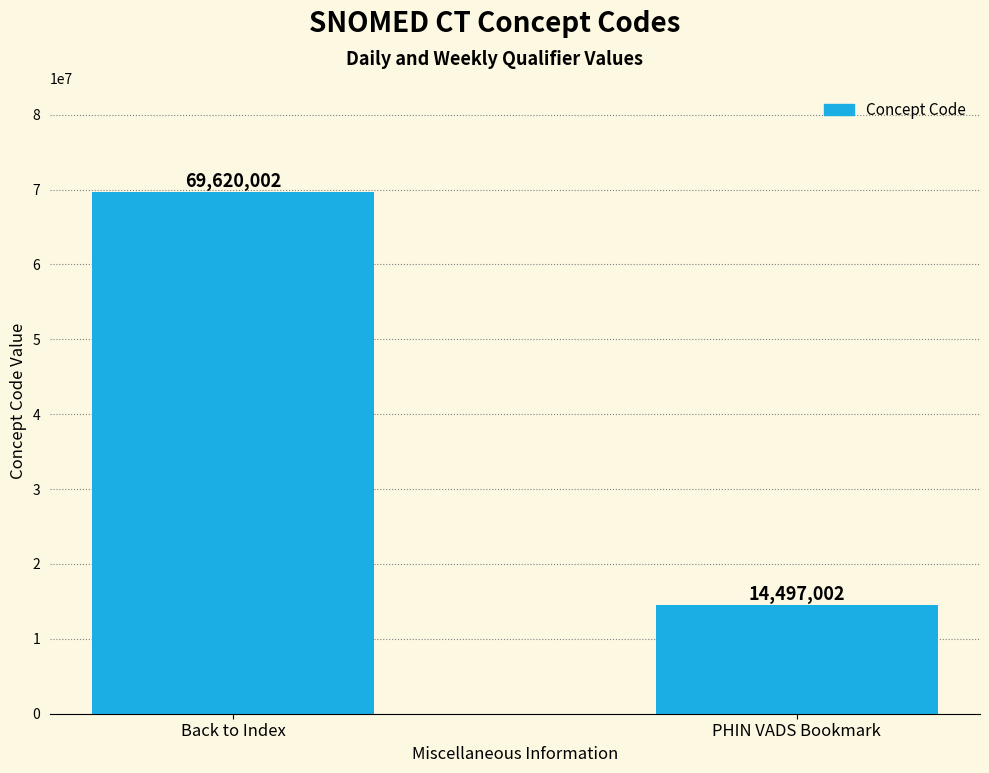

How many data points does each series have?

2